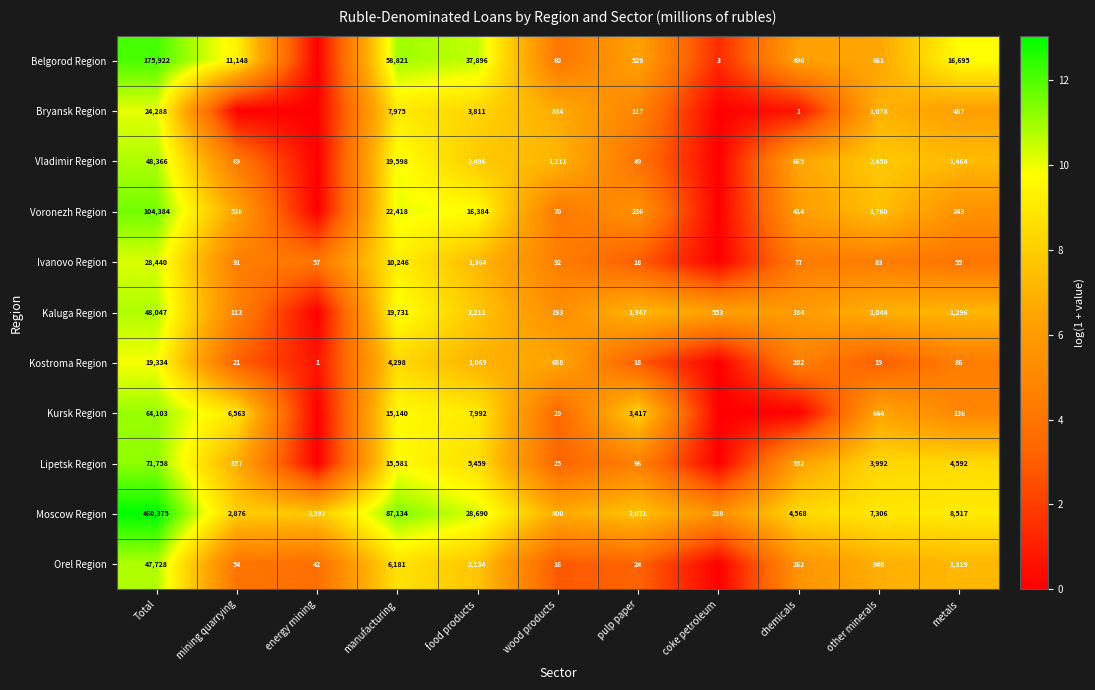

True or false: Kostroma Region has a value of 21 at mining quarrying.

True